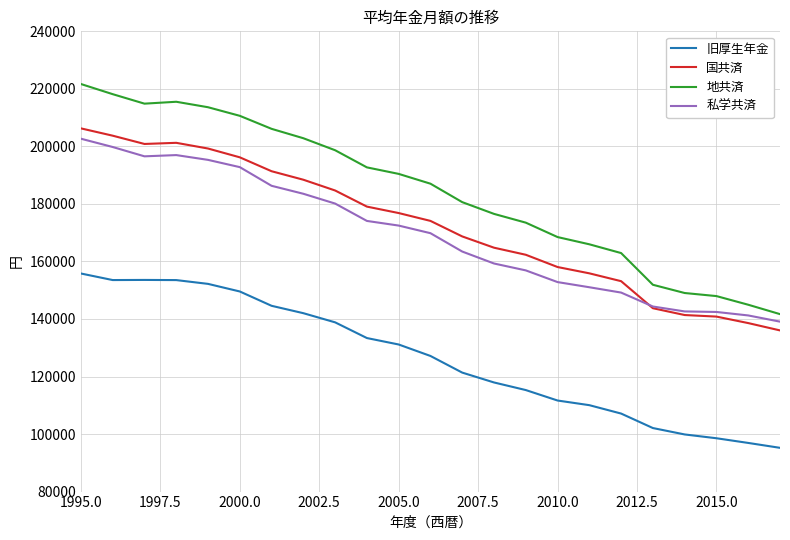

At how many categories does at least one series exceed 96959?

23